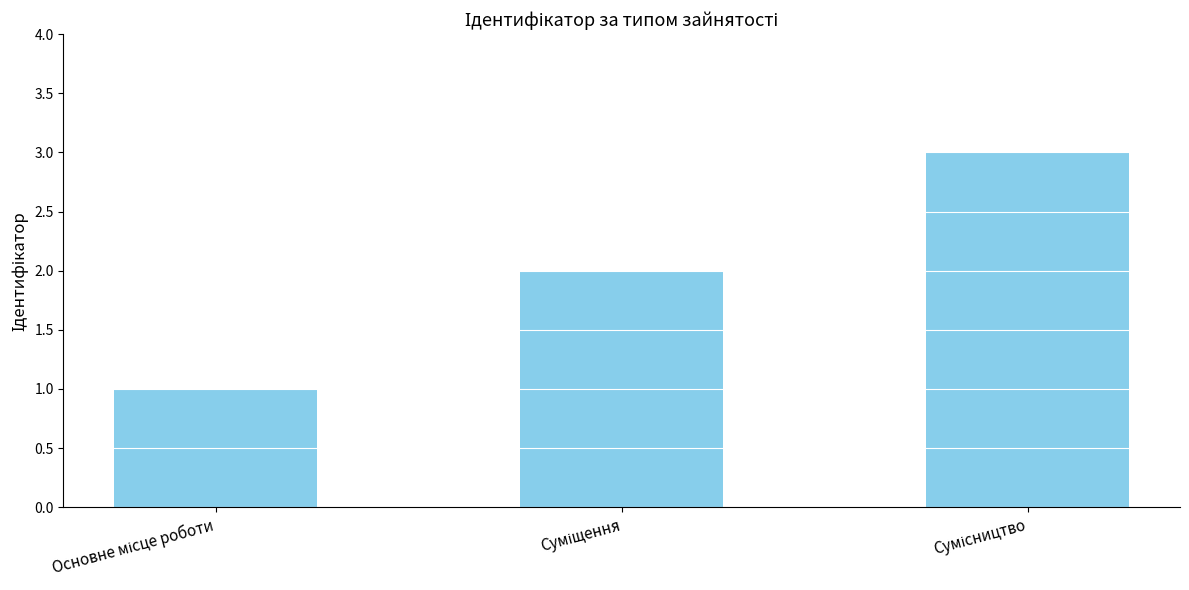

Does the chart contain stacked bars?

No